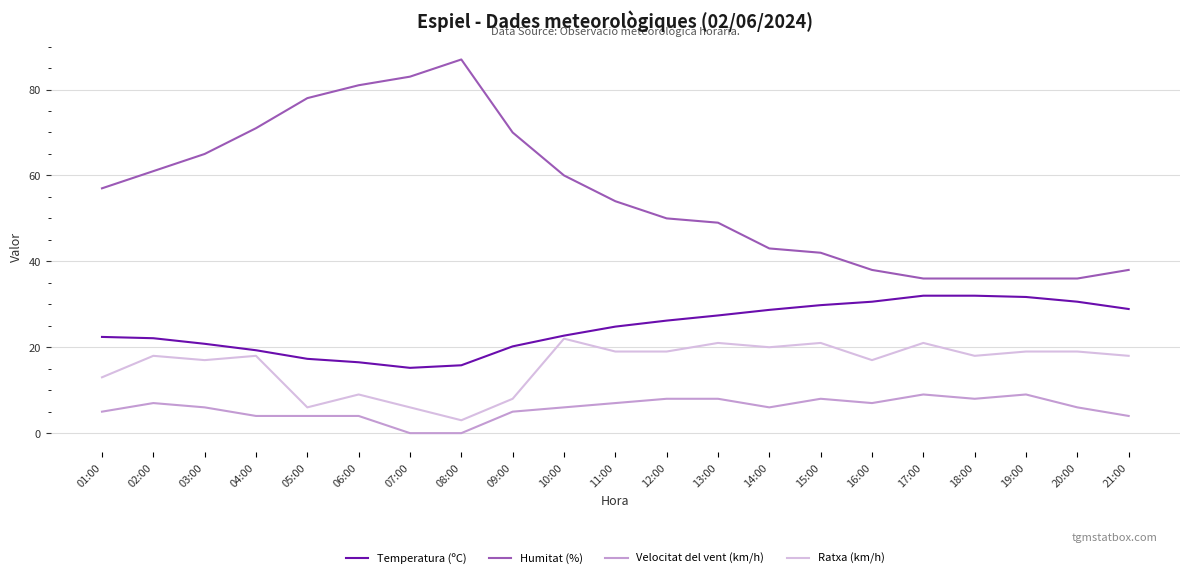

What is the difference between the highest and lowest values at 03:00?

59.0